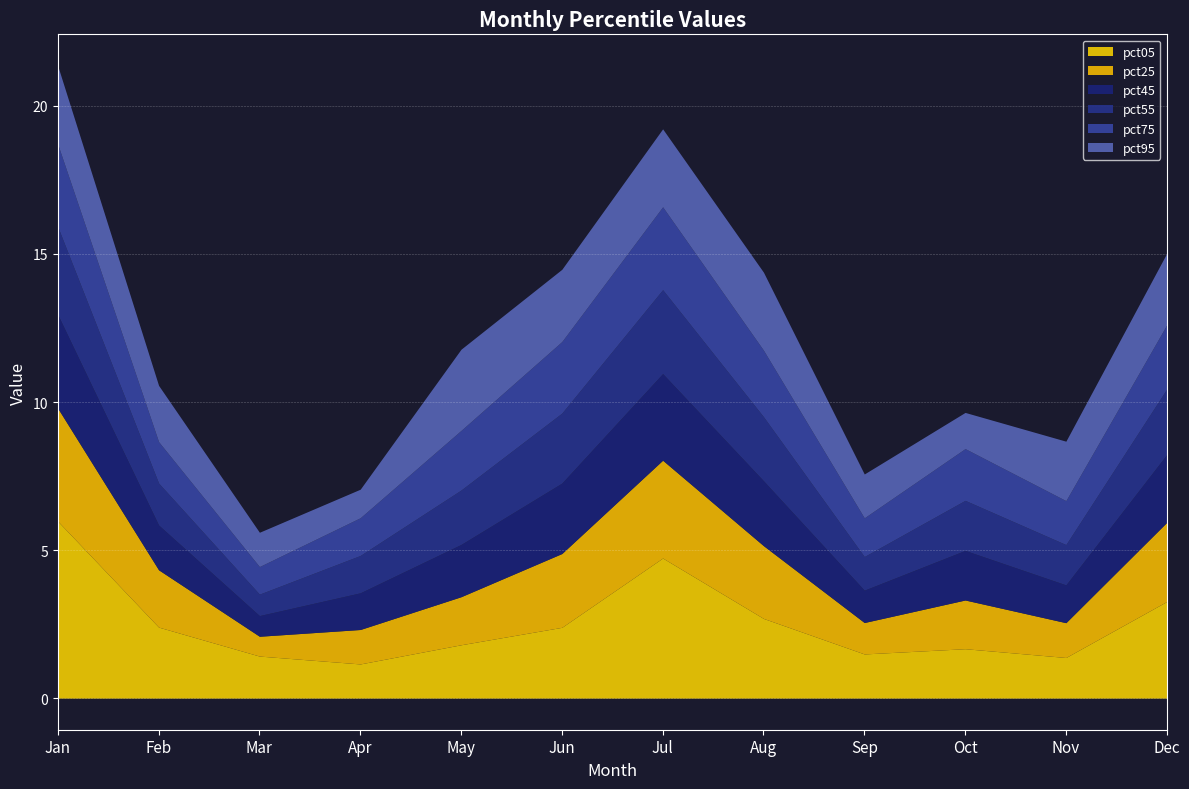

What are all the series names shown in the legend?

pct05, pct25, pct45, pct55, pct75, pct95